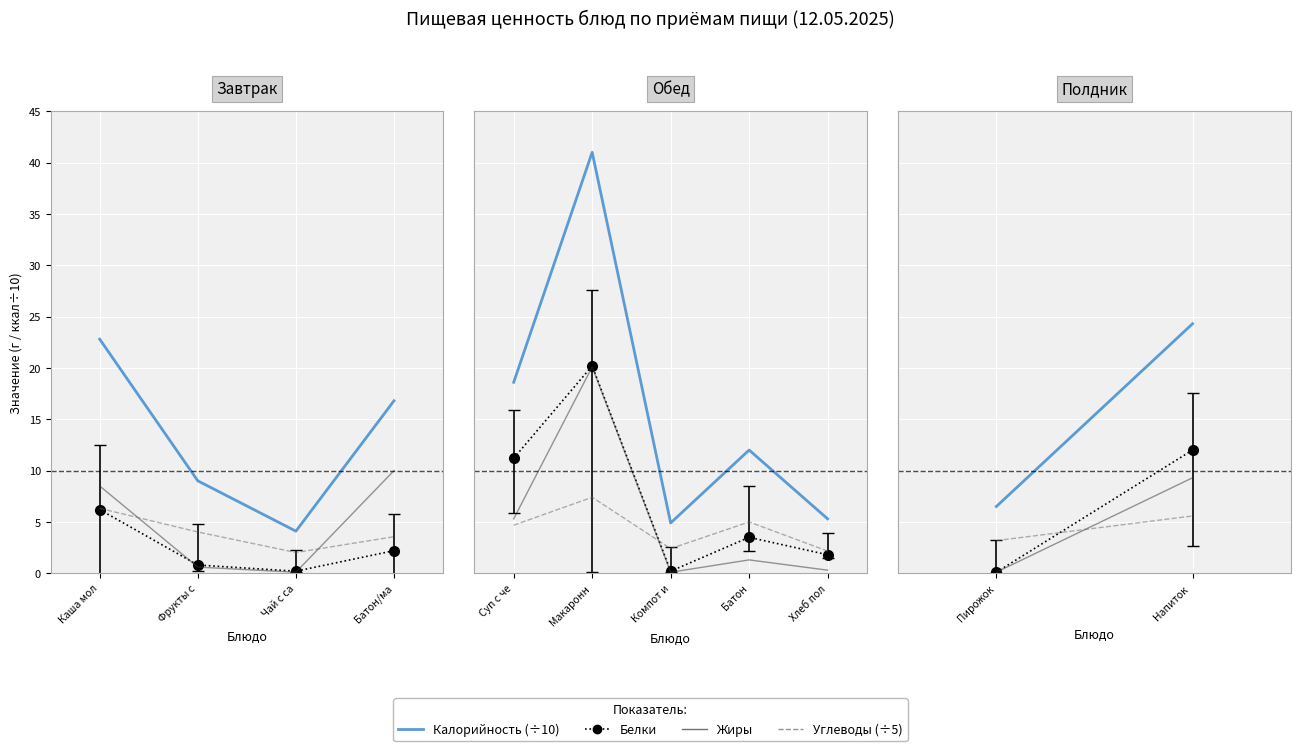

The value of Белки at Напиток is 19.3. True or false?

False